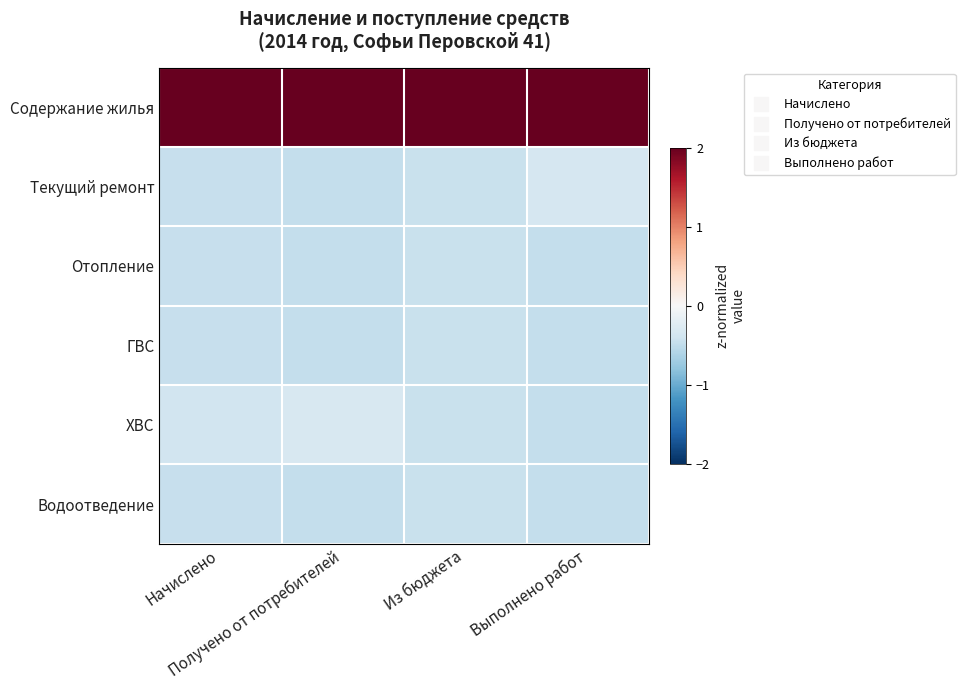

Which category has the lowest value across all series?

Получено от потребителей